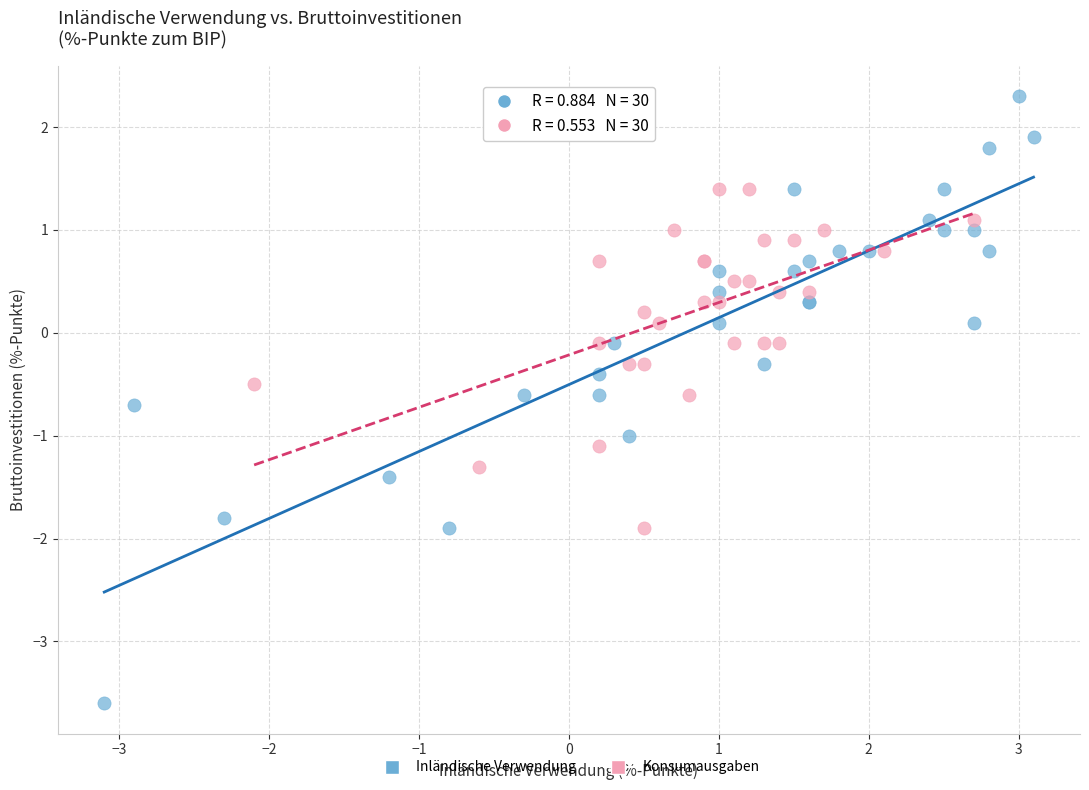

Which series has the largest Y range (max minus min)?

Inländische Verwendung